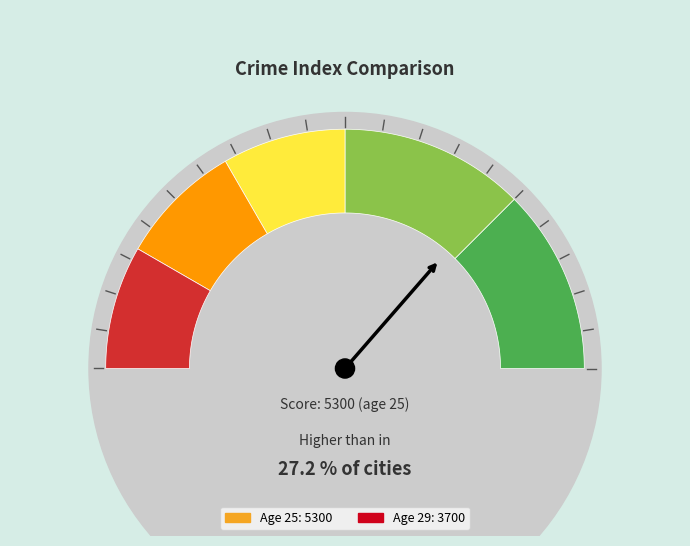

Count the number of slices in the pie.

2